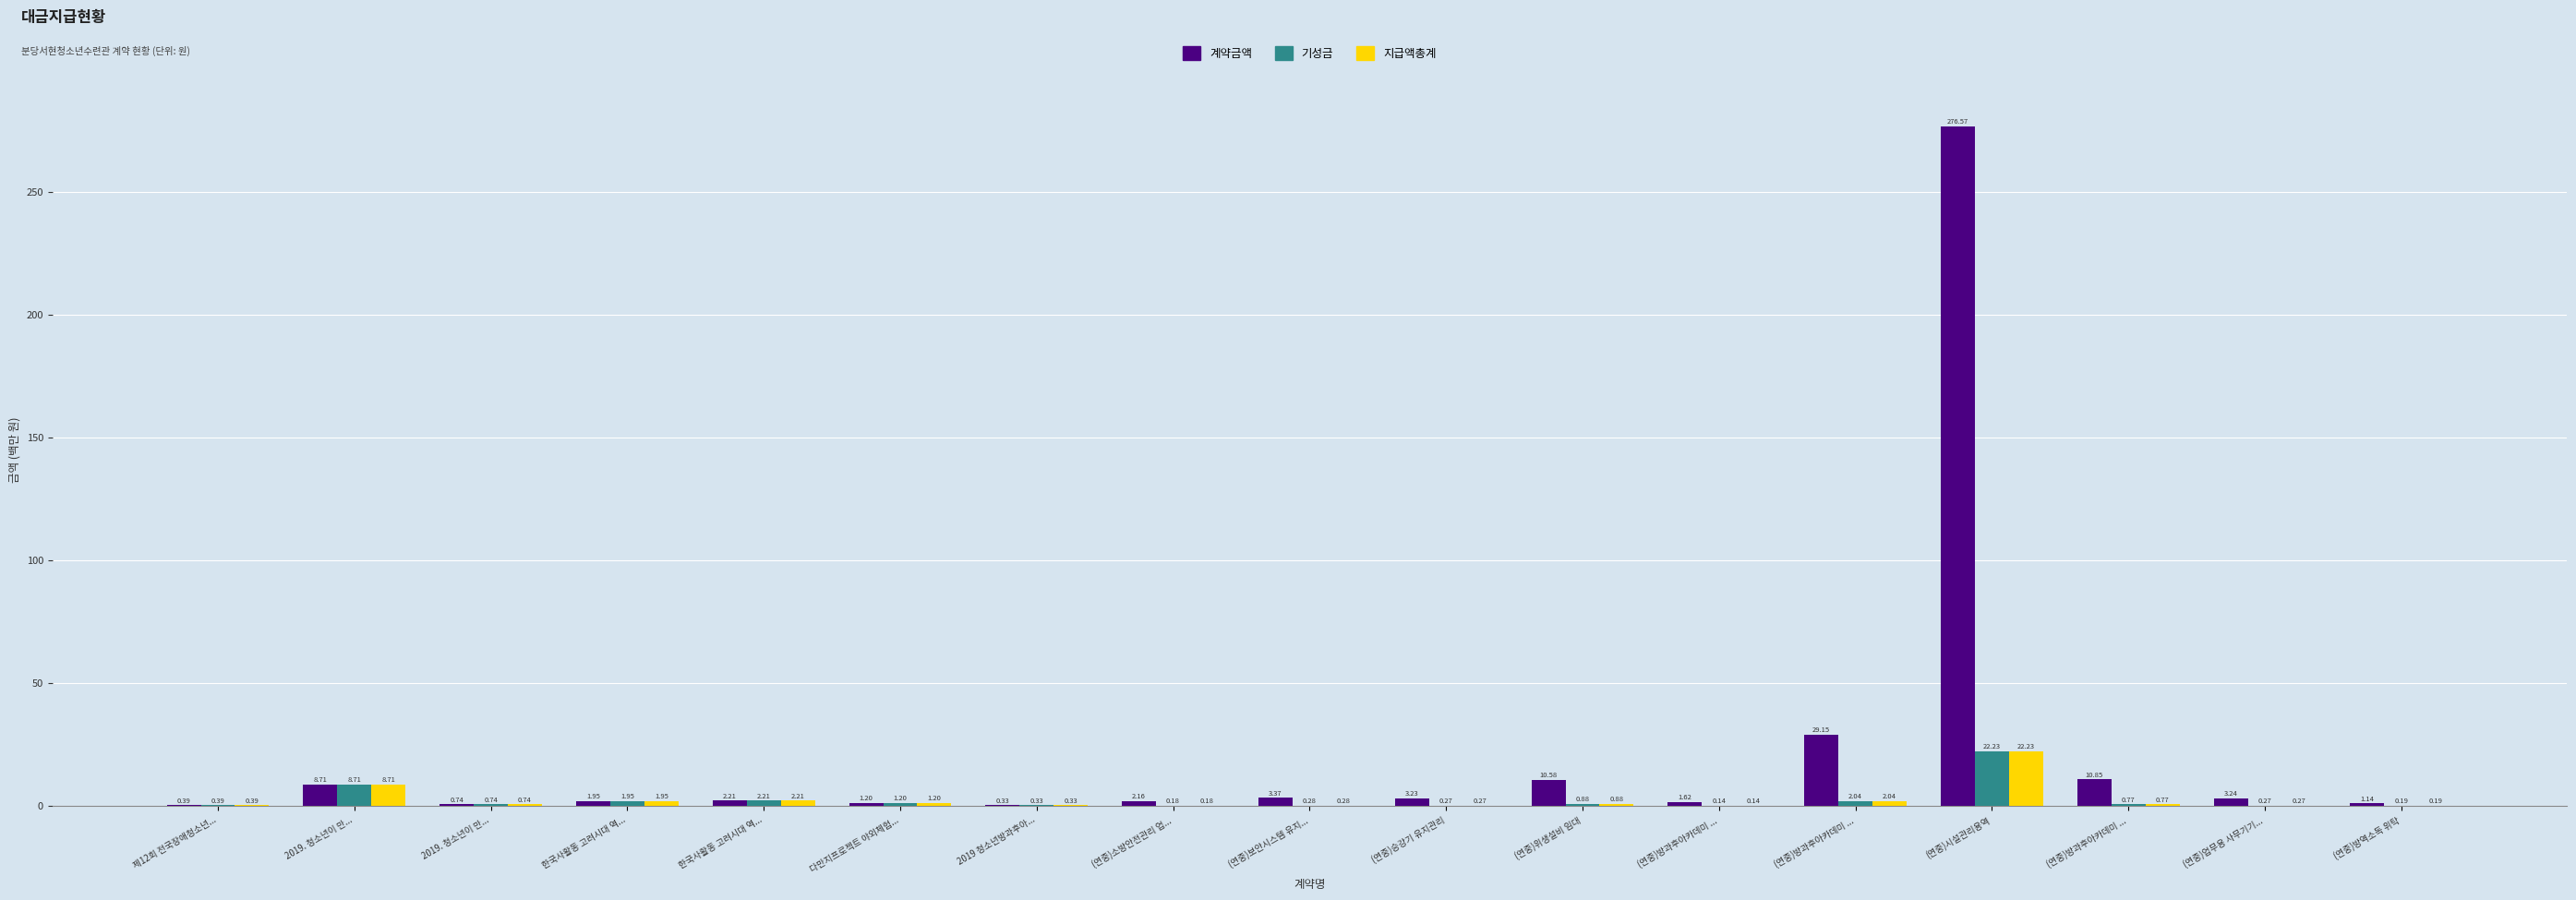

What is the sum of all 계약금액 values?

357.4